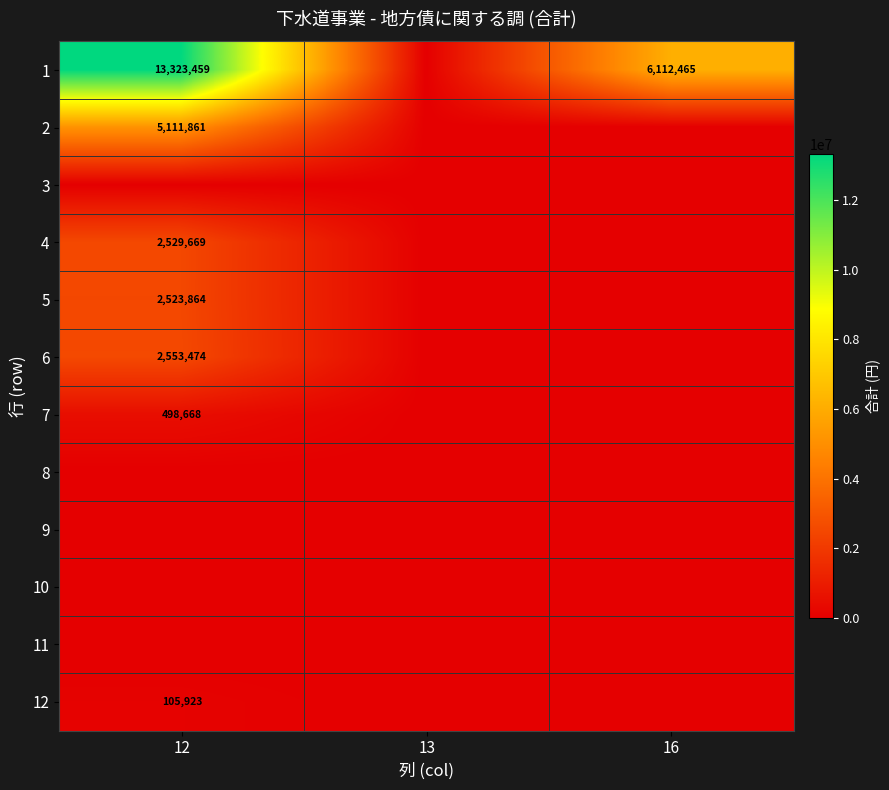

The value of 5 at 12 is 2523864. True or false?

True